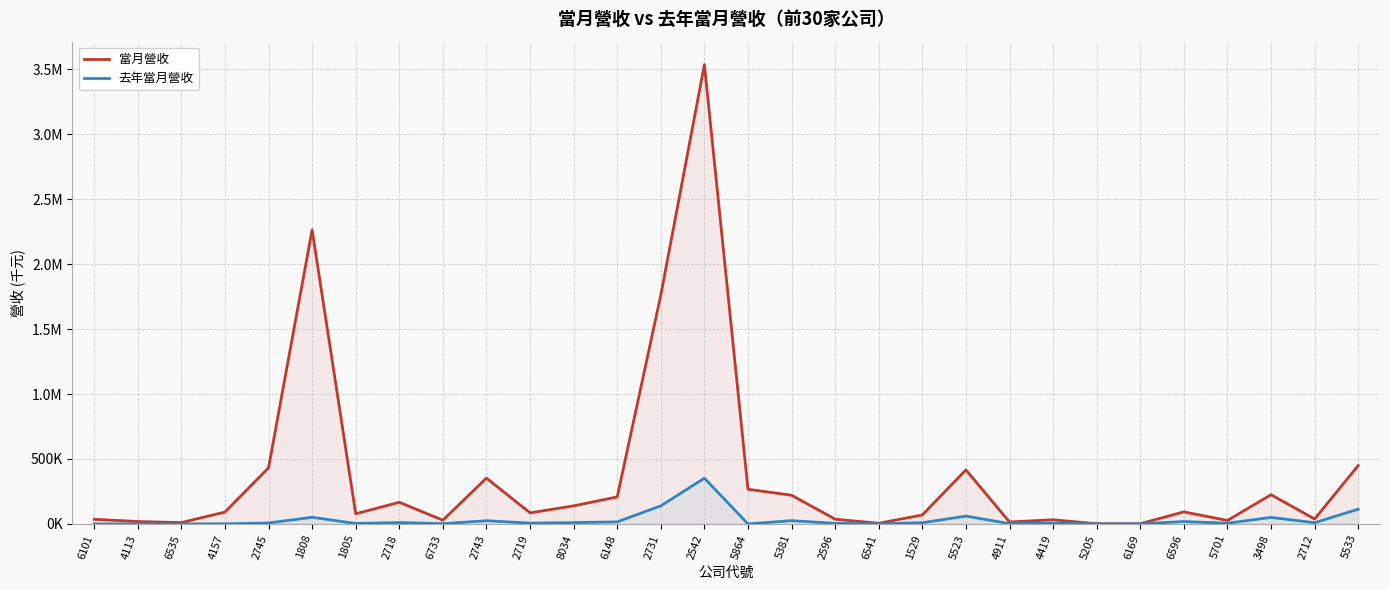

What is the label of the 4th point from the left?

4157